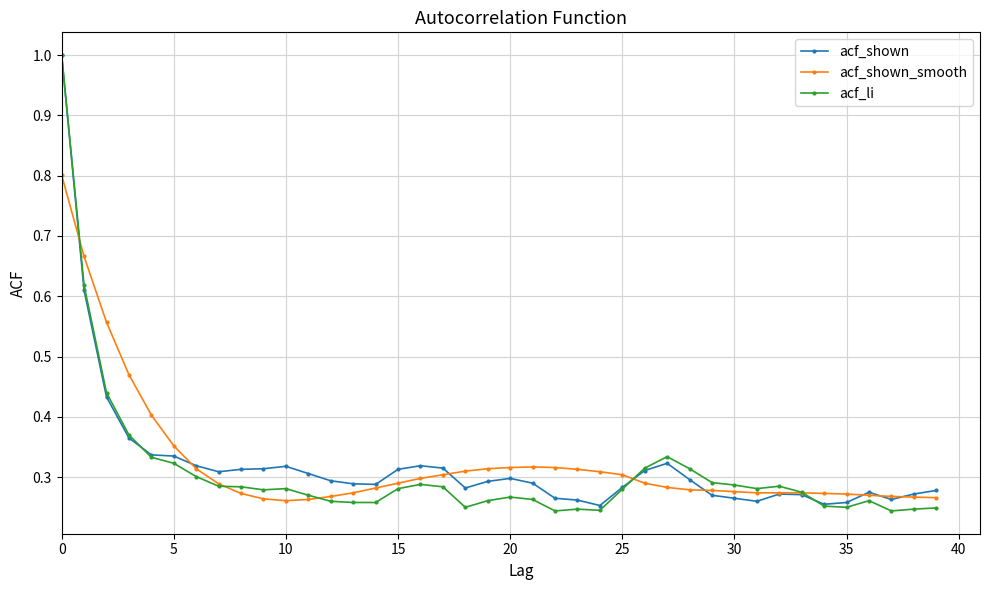

How many data points does each series have?

40